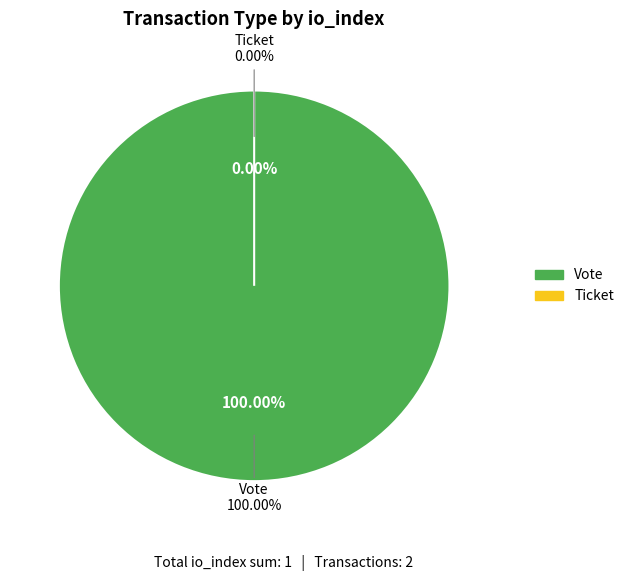

Rank the categories by value from lowest to highest.

Ticket, Vote